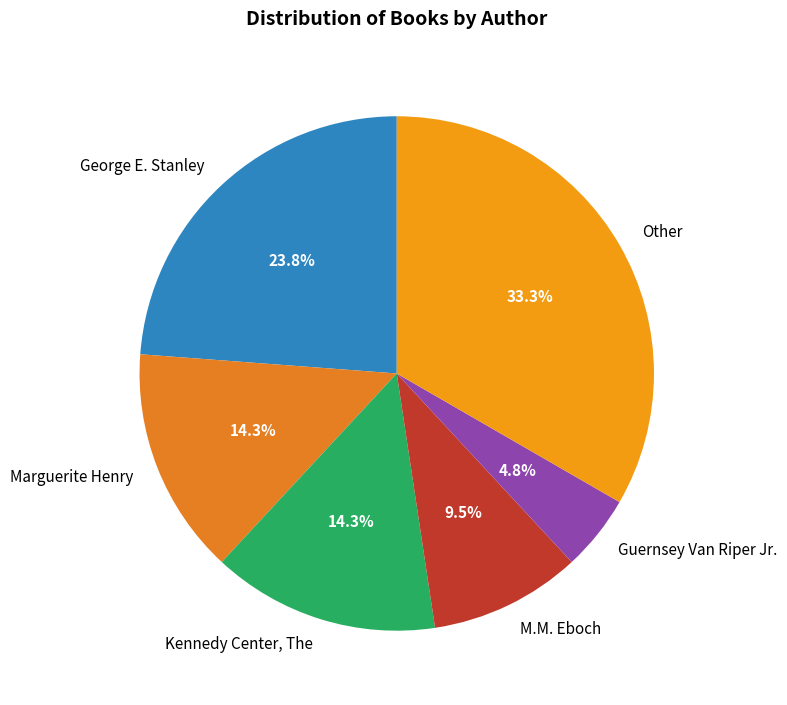

Do M.M. Eboch and Kennedy Center, The together represent more than half of the pie?

No